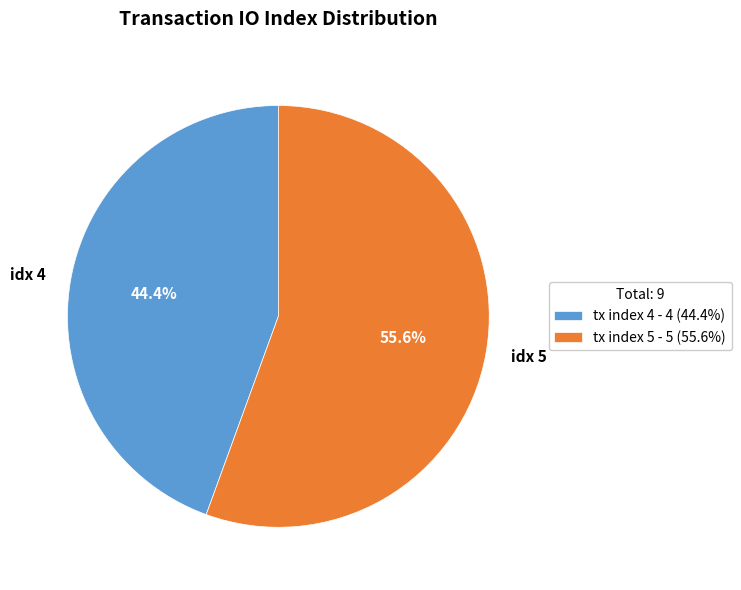

How many segments does this pie chart have?

2